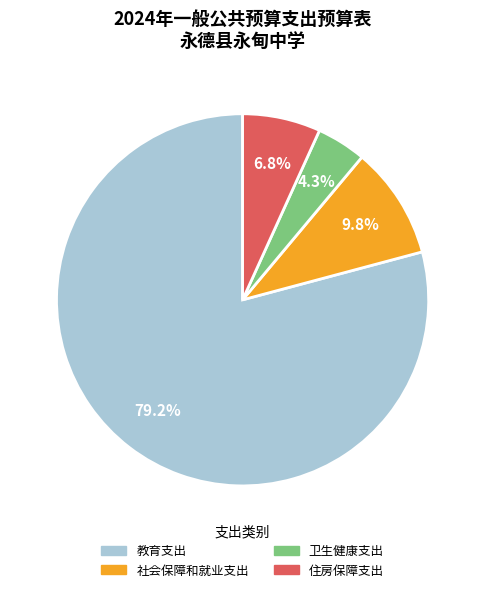

To the nearest percent, what portion does 教育支出 represent?

79%